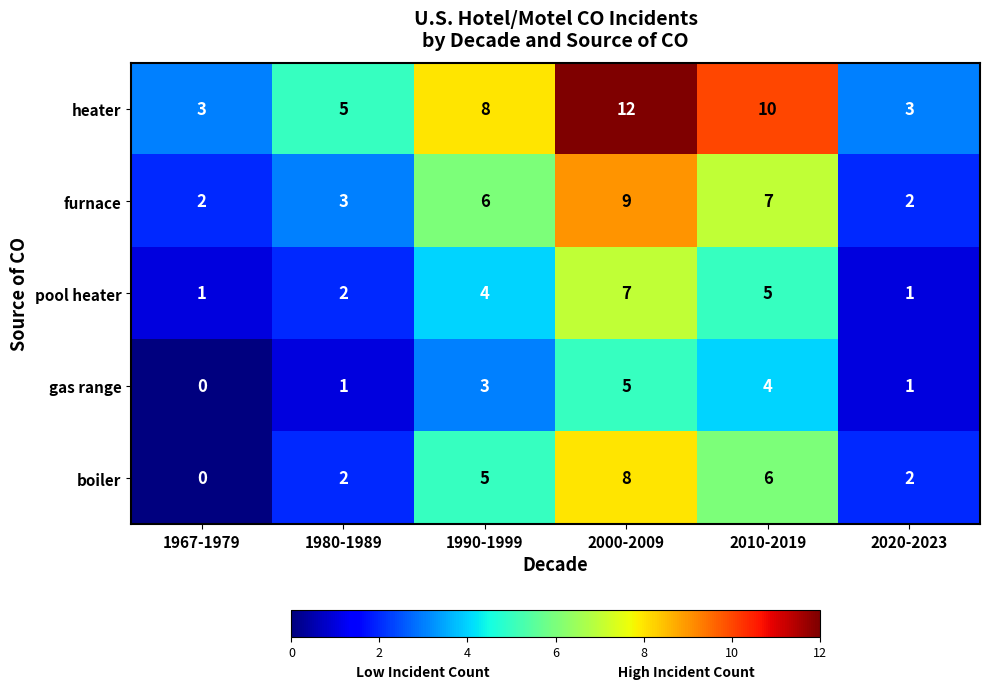

What is the approximate value of gas range at 2000-2009?

5